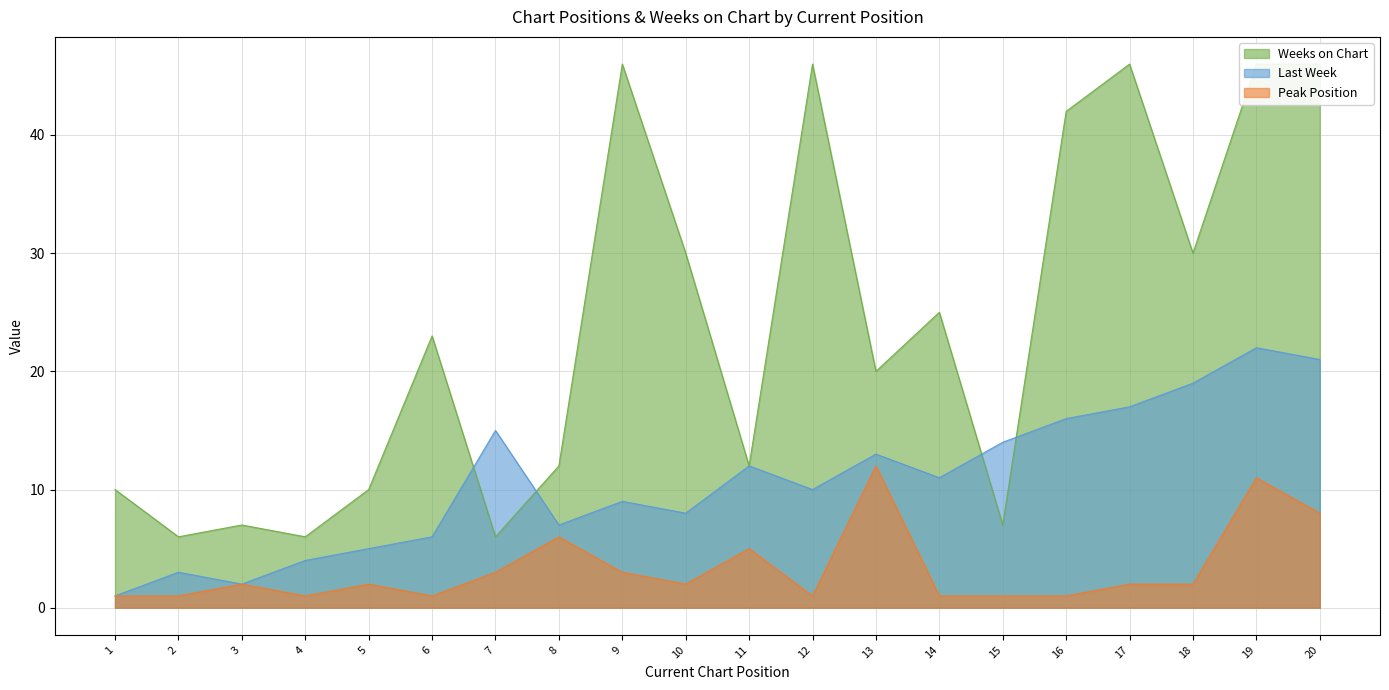

What is the value of the Weeks on Chart point at the 4th from the left?

6